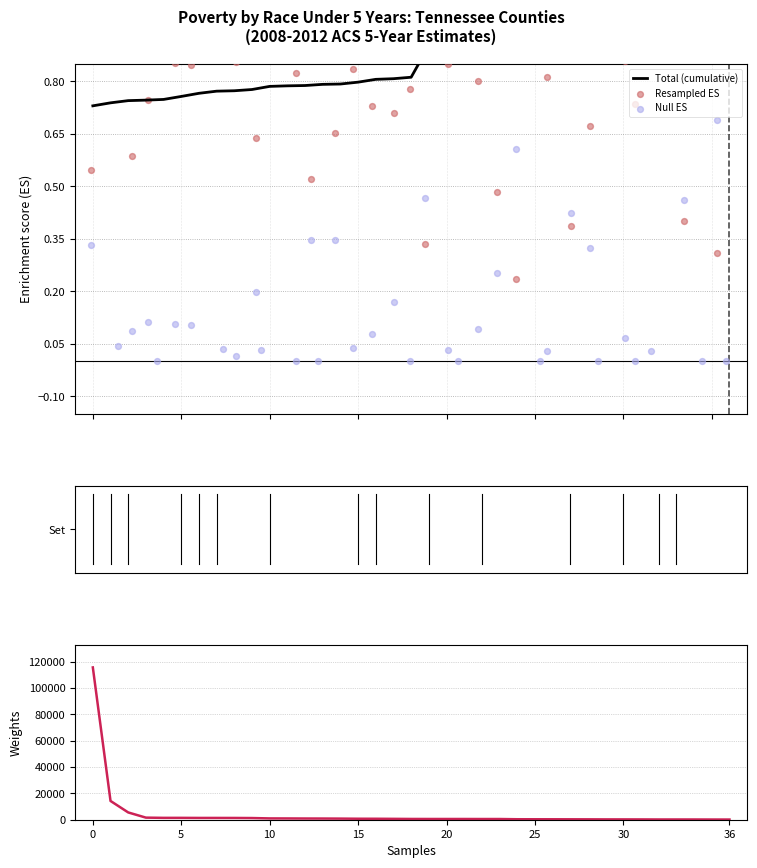

Which series contains the lowest Y value?

Null ES